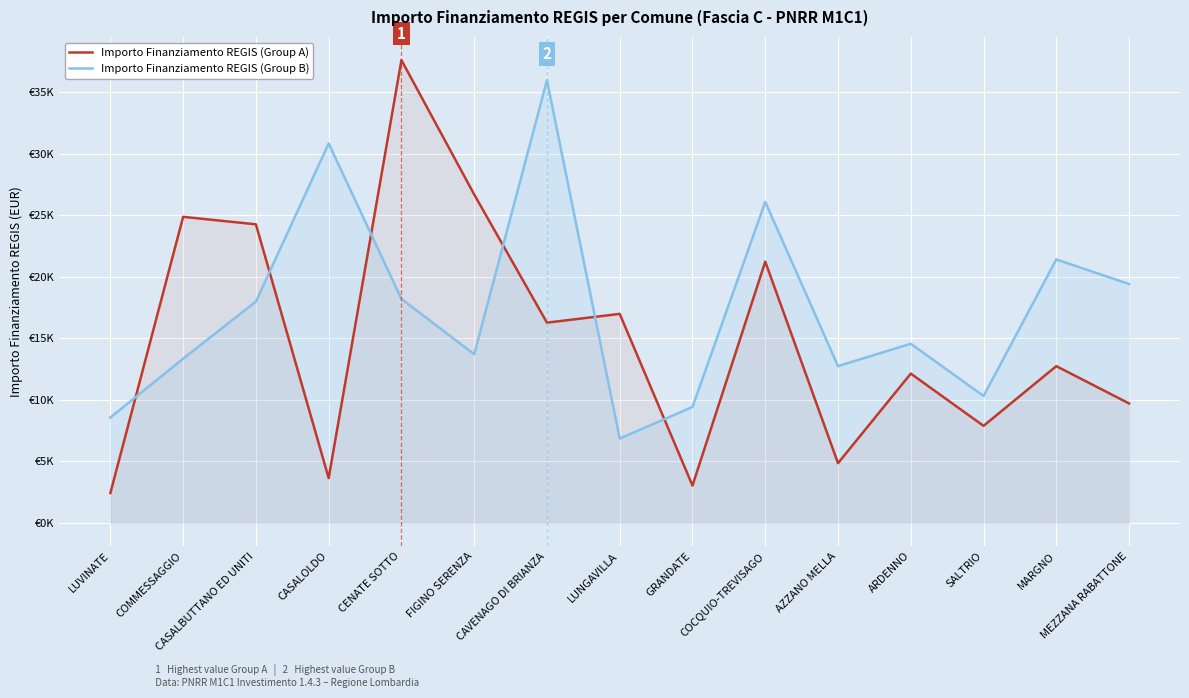

Where do Importo Finanziamento REGIS (Group B) and Importo Finanziamento REGIS (Group A) first cross each other?

LUVINATE and COMMESSAGGIO